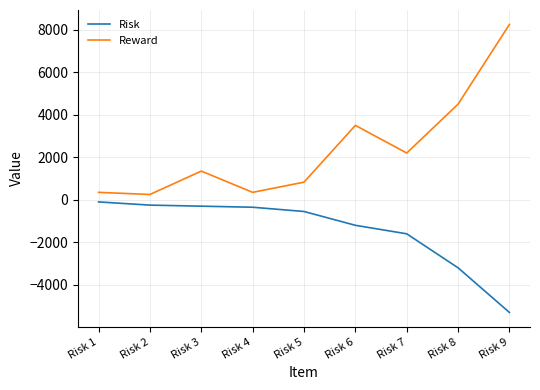

True or false: Risk and Reward intersect in this chart.

False